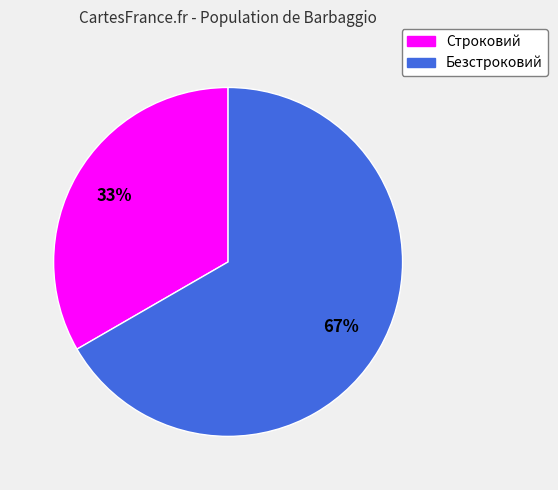

Which category has the smallest portion of the pie?

Строковий